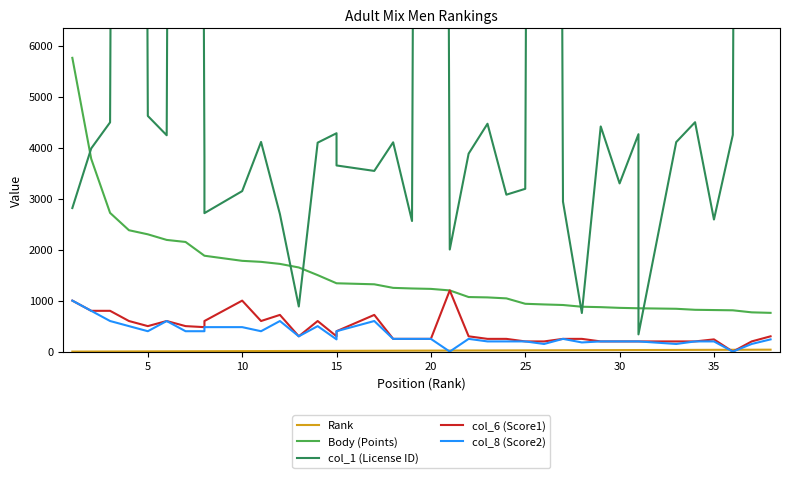

At which category is the sum across all series the highest?

25